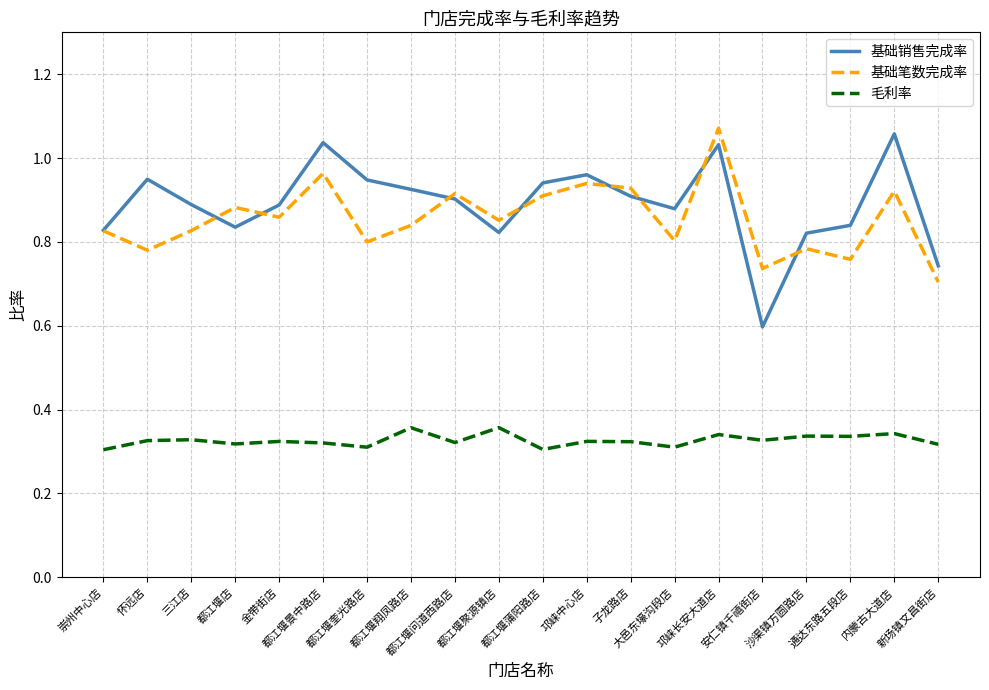

List the series in order of their peak value, lowest first.

毛利率, 基础销售完成率, 基础笔数完成率